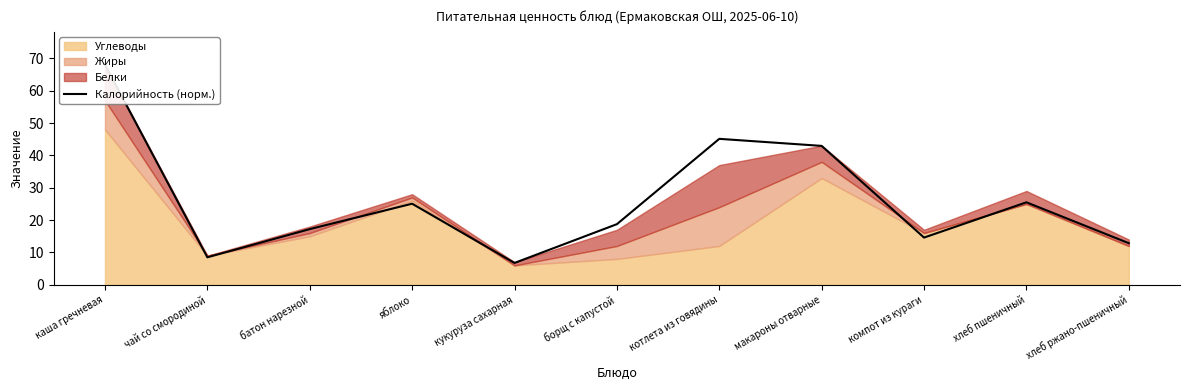

List the labels in order of value, smallest first.

кукуруза сахарная, чай со смородиной, хлеб ржано-пшеничный, компот из кураги, батон нарезной, борщ с капустой, яблоко, хлеб пшеничный, макароны отварные, котлета из говядины, каша гречневая